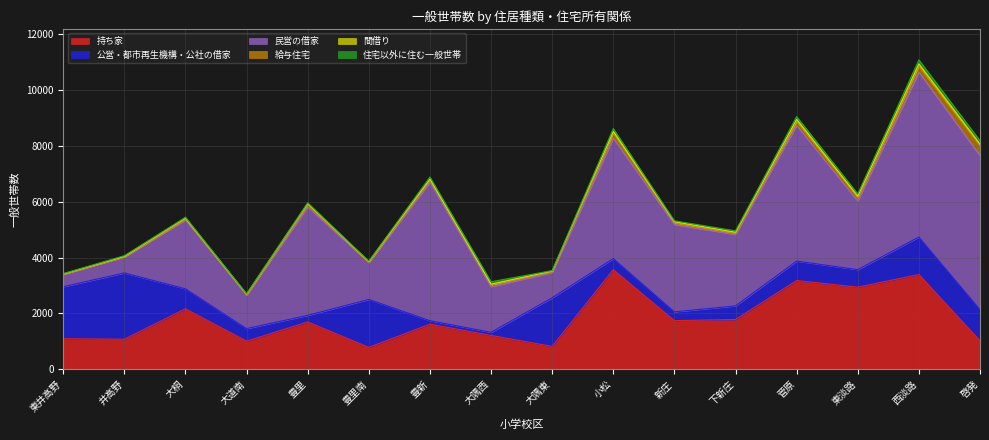

How many lines are shown in the chart?

6